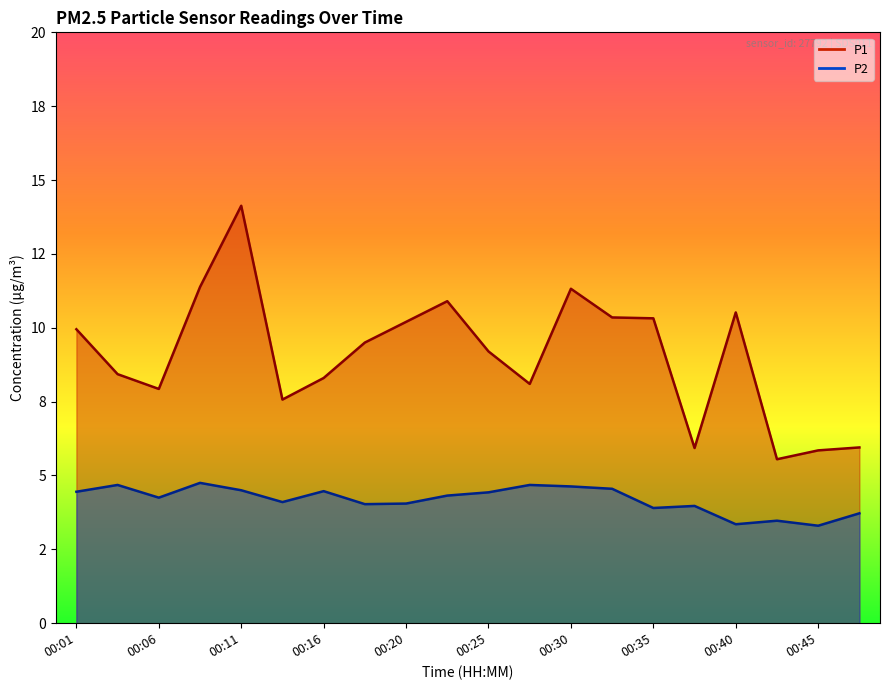

How many values in the P1 series are below 9?

9